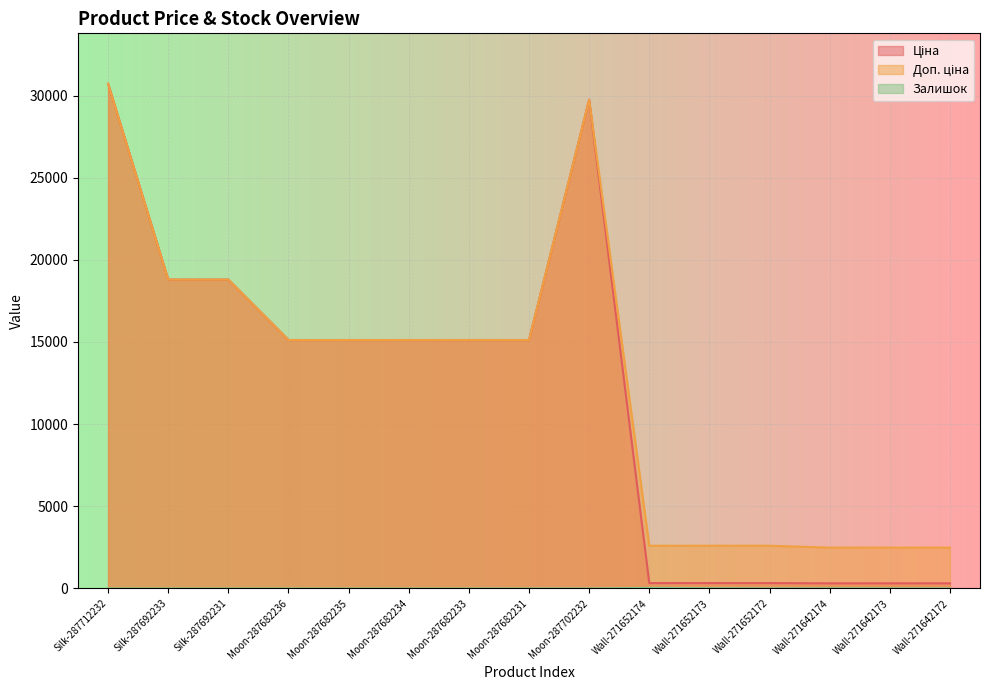

What is the difference between the Залишок values at Wall-271652173 and Moon-287682231?

12.0